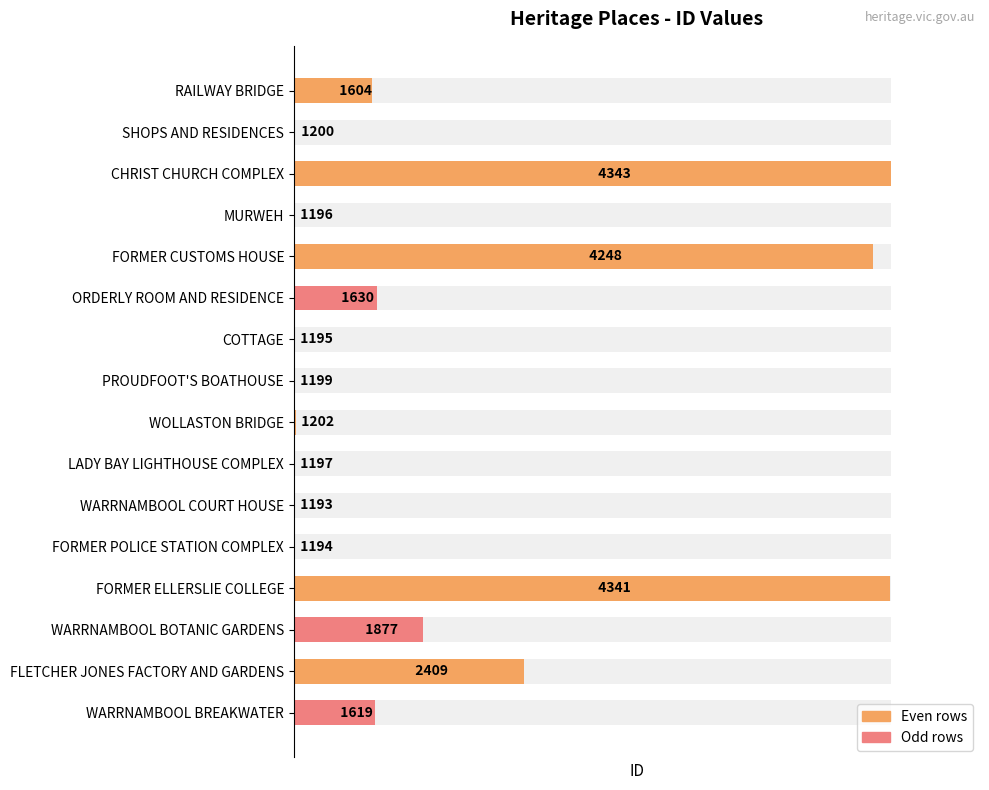

Between WARRNAMBOOL BOTANIC GARDENS and FORMER POLICE STATION COMPLEX, which is larger?

WARRNAMBOOL BOTANIC GARDENS